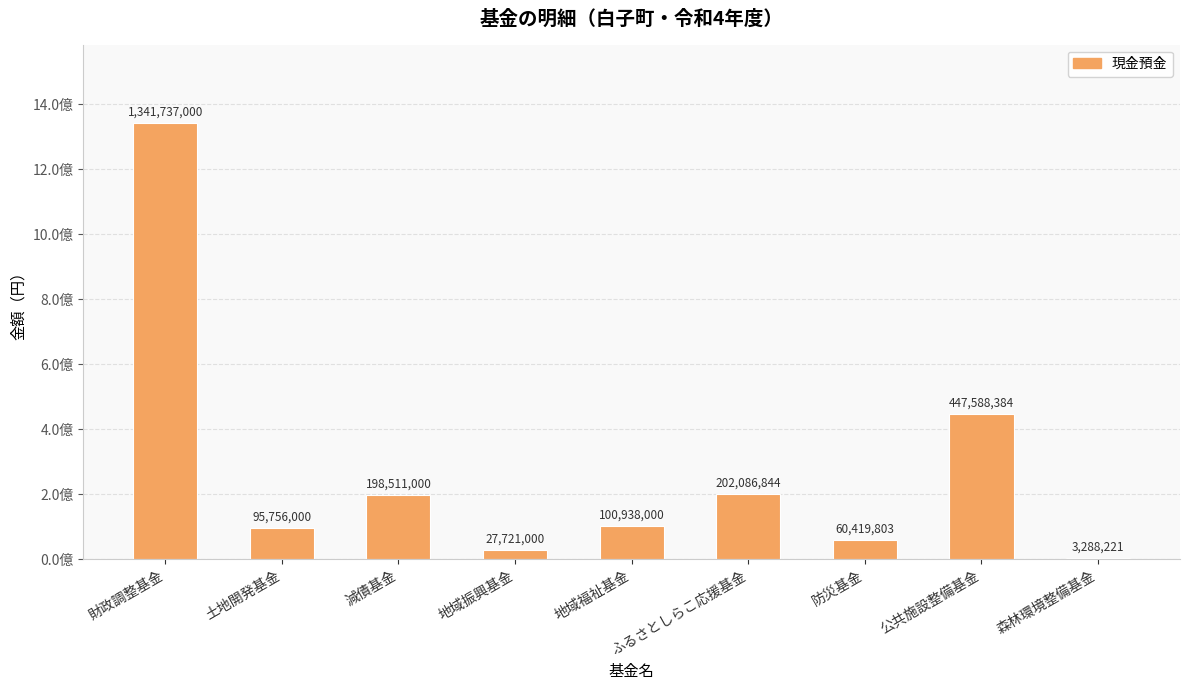

What is the value of the 8th bar from the left?

447588384